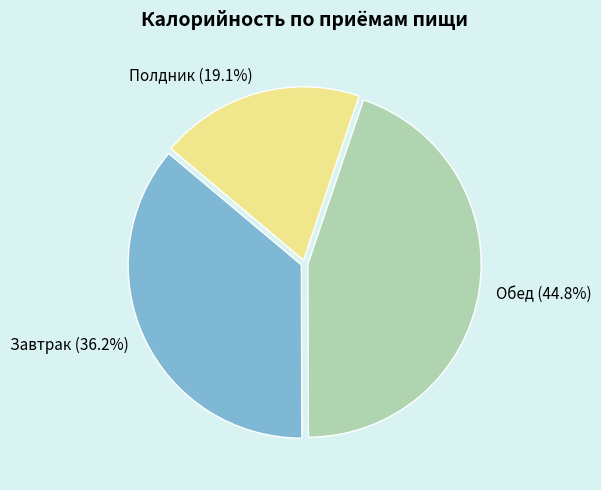

Combined, do Обед and Полдник account for over 50%?

Yes